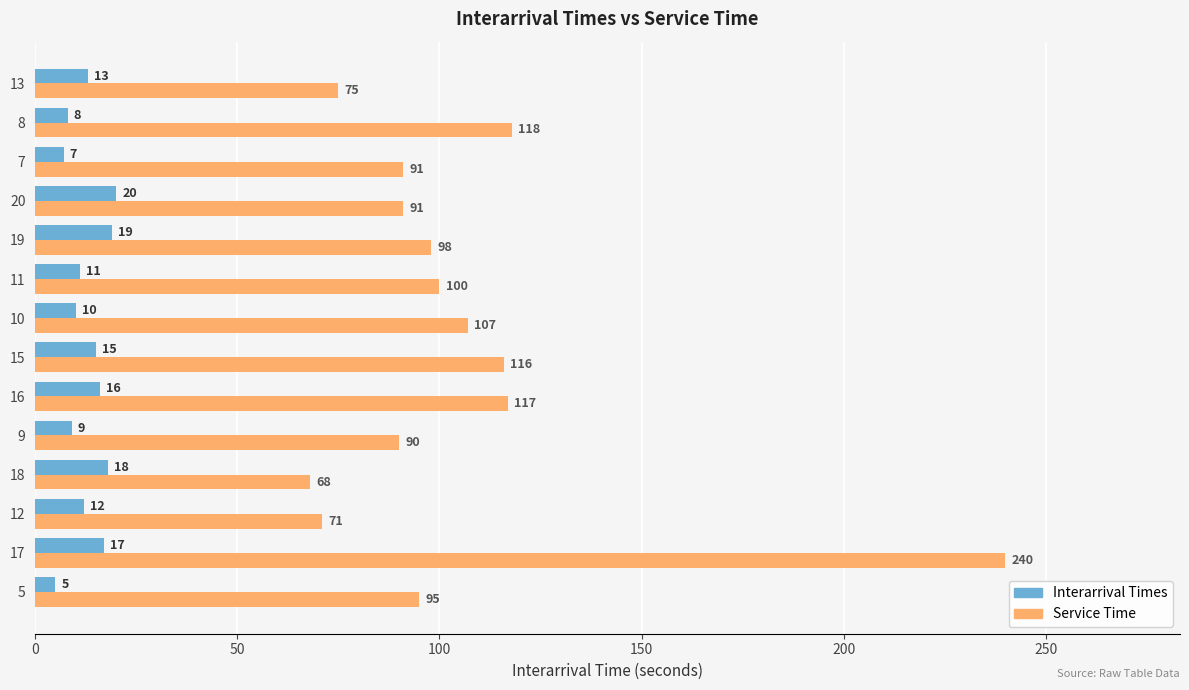

What is the sum of all Service Time values?

1477